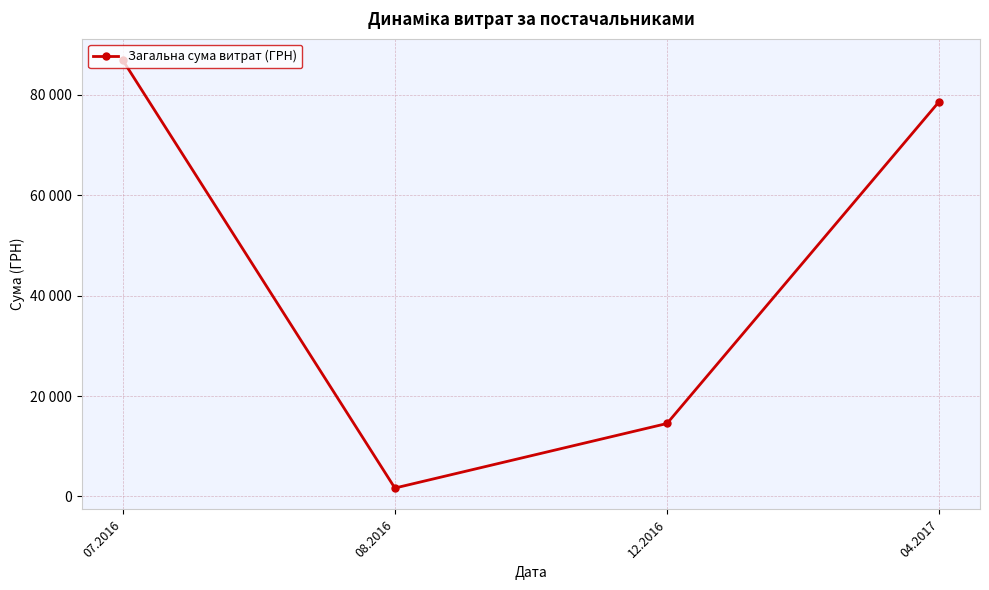

Which label corresponds to the smallest value in the chart?

08.2016